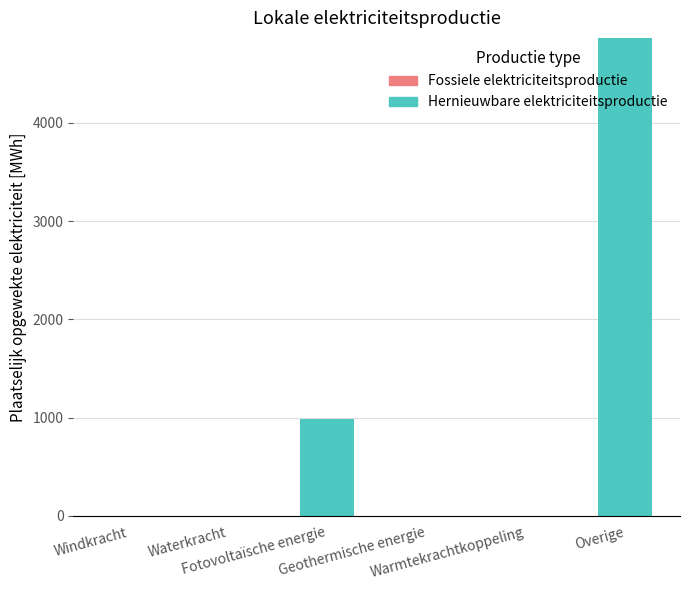

What is the sum of all values?

5853.8